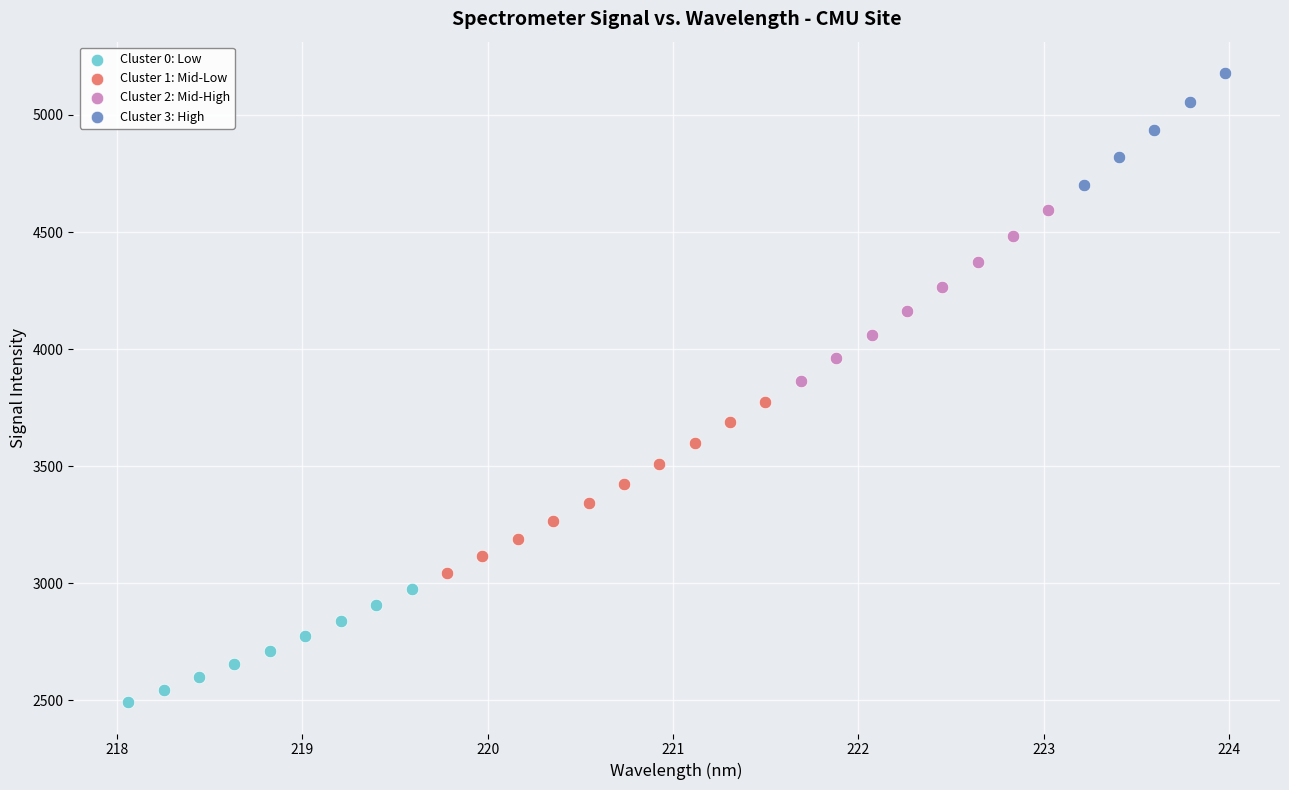

Which series contains the lowest Y value?

Cluster 0: Low